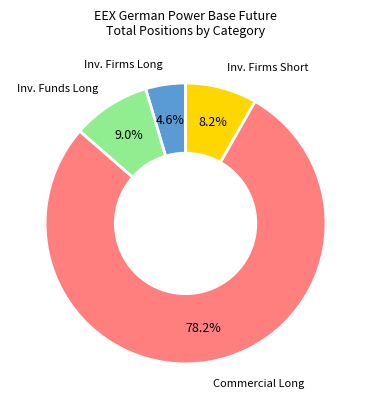

Is there any slice that represents more than half of the pie?

Yes